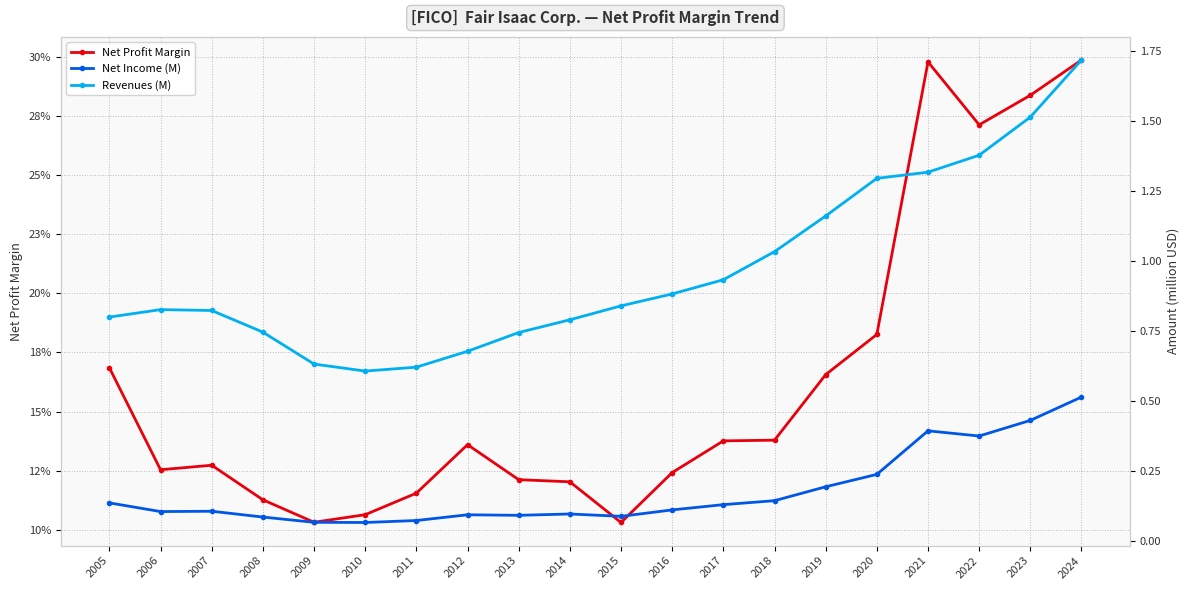

What is the total value across all series at 2013?

1.0